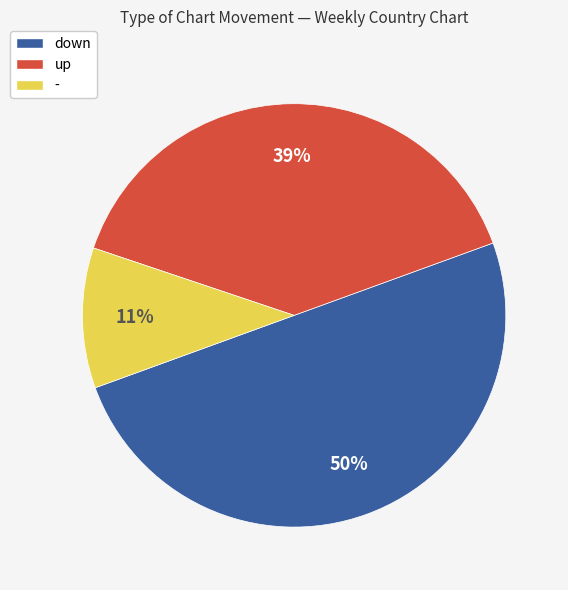

Do up and down together represent more than half of the pie?

Yes